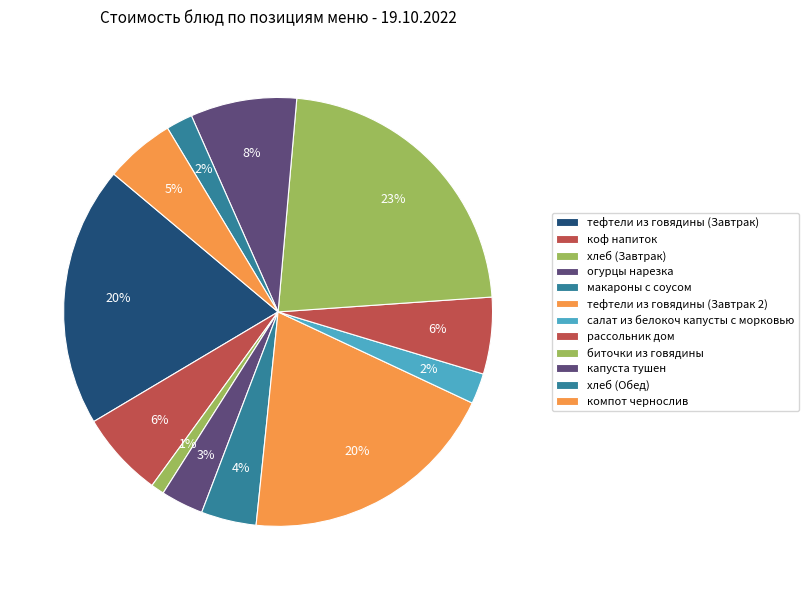

Does тефтели из говядины (Завтрак 2) account for over 50% of the chart?

No